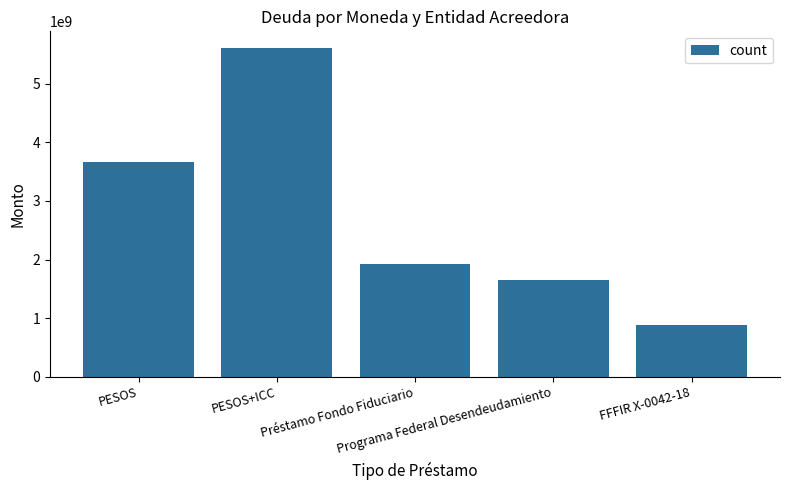

Where is the data nearest to the value 3252662359?

PESOS